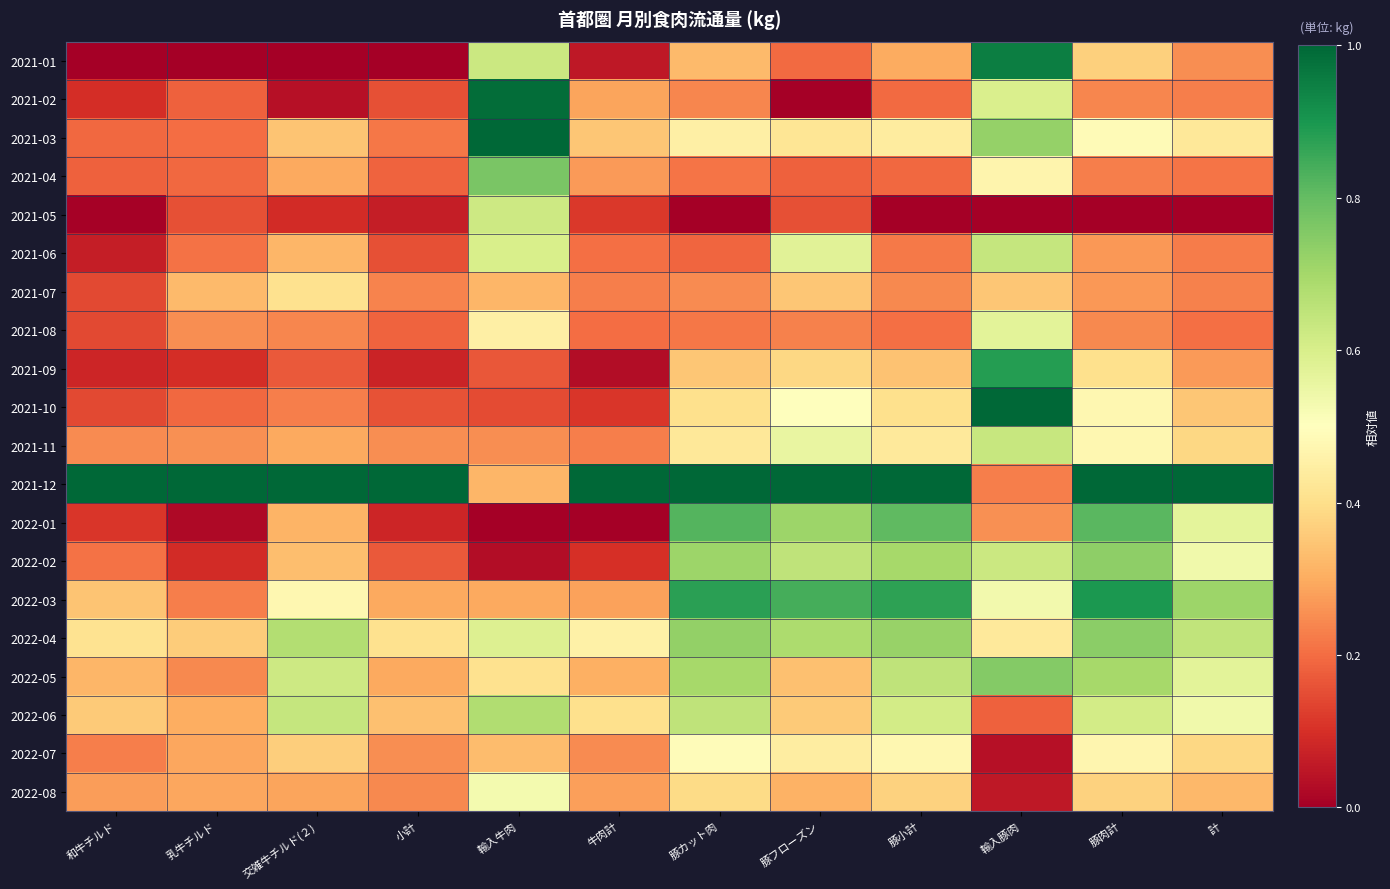

Reading left to right, transcribe all the data shown in this chart.

2021-01: 和牛チルド=0.0	乳牛チルド=0.0	交雑牛チルド(２)=0.0	小計=0.0	輸入牛肉=0.6	牛肉計=0.1	豚カット肉=0.3	豚フローズン=0.2	豚小計=0.3	輸入豚肉=1.0	豚肉計=0.4	計=0.3
2021-02: 和牛チルド=0.1	乳牛チルド=0.2	交雑牛チルド(２)=0.0	小計=0.2	輸入牛肉=1.0	牛肉計=0.3	豚カット肉=0.2	豚フローズン=0.0	豚小計=0.2	輸入豚肉=0.6	豚肉計=0.2	計=0.2
2021-03: 和牛チルド=0.2	乳牛チルド=0.2	交雑牛チルド(２)=0.3	小計=0.2	輸入牛肉=1.0	牛肉計=0.4	豚カット肉=0.5	豚フローズン=0.4	豚小計=0.4	輸入豚肉=0.7	豚肉計=0.5	計=0.4
2021-04: 和牛チルド=0.2	乳牛チルド=0.2	交雑牛チルド(２)=0.3	小計=0.2	輸入牛肉=0.8	牛肉計=0.3	豚カット肉=0.2	豚フローズン=0.2	豚小計=0.2	輸入豚肉=0.5	豚肉計=0.2	計=0.2
2021-05: 和牛チルド=0.0	乳牛チルド=0.2	交雑牛チルド(２)=0.1	小計=0.1	輸入牛肉=0.6	牛肉計=0.1	豚カット肉=0.0	豚フローズン=0.2	豚小計=0.0	輸入豚肉=0.0	豚肉計=0.0	計=0.0
2021-06: 和牛チルド=0.1	乳牛チルド=0.2	交雑牛チルド(２)=0.3	小計=0.2	輸入牛肉=0.6	牛肉計=0.2	豚カット肉=0.2	豚フローズン=0.6	豚小計=0.2	輸入豚肉=0.6	豚肉計=0.3	計=0.2
2021-07: 和牛チルド=0.1	乳牛チルド=0.3	交雑牛チルド(２)=0.4	小計=0.2	輸入牛肉=0.3	牛肉計=0.2	豚カット肉=0.2	豚フローズン=0.3	豚小計=0.2	輸入豚肉=0.4	豚肉計=0.3	計=0.2
2021-08: 和牛チルド=0.1	乳牛チルド=0.3	交雑牛チルド(２)=0.2	小計=0.2	輸入牛肉=0.4	牛肉計=0.2	豚カット肉=0.2	豚フローズン=0.2	豚小計=0.2	輸入豚肉=0.6	豚肉計=0.2	計=0.2
2021-09: 和牛チルド=0.1	乳牛チルド=0.1	交雑牛チルド(２)=0.2	小計=0.1	輸入牛肉=0.2	牛肉計=0.0	豚カット肉=0.3	豚フローズン=0.4	豚小計=0.3	輸入豚肉=0.9	豚肉計=0.4	計=0.3
2021-10: 和牛チルド=0.1	乳牛チルド=0.2	交雑牛チルド(２)=0.2	小計=0.2	輸入牛肉=0.1	牛肉計=0.1	豚カット肉=0.4	豚フローズン=0.5	豚小計=0.4	輸入豚肉=1.0	豚肉計=0.5	計=0.3
2021-11: 和牛チルド=0.2	乳牛チルド=0.3	交雑牛チルド(２)=0.3	小計=0.3	輸入牛肉=0.3	牛肉計=0.2	豚カット肉=0.4	豚フローズン=0.6	豚小計=0.4	輸入豚肉=0.6	豚肉計=0.5	計=0.4
2021-12: 和牛チルド=1.0	乳牛チルド=1.0	交雑牛チルド(２)=1.0	小計=1.0	輸入牛肉=0.3	牛肉計=1.0	豚カット肉=1.0	豚フローズン=1.0	豚小計=1.0	輸入豚肉=0.2	豚肉計=1.0	計=1.0
2022-01: 和牛チルド=0.1	乳牛チルド=0.0	交雑牛チルド(２)=0.3	小計=0.1	輸入牛肉=0.0	牛肉計=0.0	豚カット肉=0.8	豚フローズン=0.7	豚小計=0.8	輸入豚肉=0.3	豚肉計=0.8	計=0.6
2022-02: 和牛チルド=0.2	乳牛チルド=0.1	交雑牛チルド(２)=0.3	小計=0.2	輸入牛肉=0.0	牛肉計=0.1	豚カット肉=0.7	豚フローズン=0.6	豚小計=0.7	輸入豚肉=0.6	豚肉計=0.7	計=0.5
2022-03: 和牛チルド=0.3	乳牛チルド=0.2	交雑牛チルド(２)=0.5	小計=0.3	輸入牛肉=0.3	牛肉計=0.3	豚カット肉=0.9	豚フローズン=0.8	豚小計=0.9	輸入豚肉=0.5	豚肉計=0.9	計=0.7
2022-04: 和牛チルド=0.4	乳牛チルド=0.4	交雑牛チルド(２)=0.7	小計=0.4	輸入牛肉=0.6	牛肉計=0.5	豚カット肉=0.7	豚フローズン=0.7	豚小計=0.7	輸入豚肉=0.4	豚肉計=0.7	計=0.6
2022-05: 和牛チルド=0.3	乳牛チルド=0.2	交雑牛チルド(２)=0.6	小計=0.3	輸入牛肉=0.4	牛肉計=0.3	豚カット肉=0.7	豚フローズン=0.3	豚小計=0.6	輸入豚肉=0.8	豚肉計=0.7	計=0.6
2022-06: 和牛チルド=0.4	乳牛チルド=0.3	交雑牛チルド(２)=0.6	小計=0.3	輸入牛肉=0.7	牛肉計=0.4	豚カット肉=0.7	豚フローズン=0.4	豚小計=0.6	輸入豚肉=0.2	豚肉計=0.6	計=0.5
2022-07: 和牛チルド=0.2	乳牛チルド=0.3	交雑牛チルド(２)=0.4	小計=0.3	輸入牛肉=0.3	牛肉計=0.2	豚カット肉=0.5	豚フローズン=0.4	豚小計=0.5	輸入豚肉=0.0	豚肉計=0.5	計=0.4
2022-08: 和牛チルド=0.3	乳牛チルド=0.3	交雑牛チルド(２)=0.3	小計=0.2	輸入牛肉=0.5	牛肉計=0.3	豚カット肉=0.4	豚フローズン=0.3	豚小計=0.4	輸入豚肉=0.1	豚肉計=0.4	計=0.3